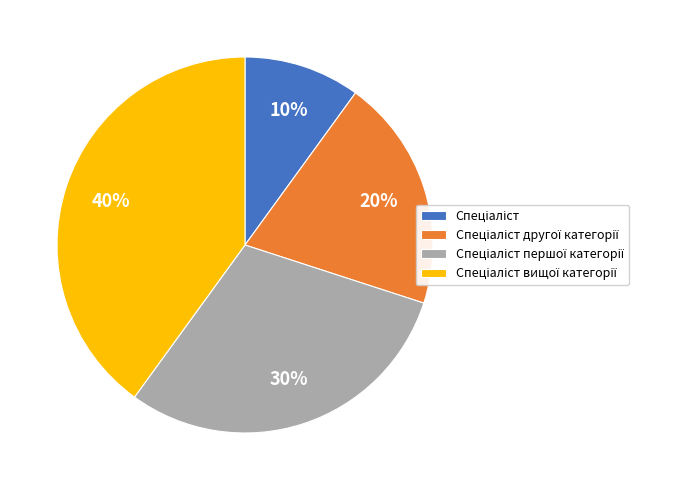

Is there any slice that represents more than half of the pie?

No